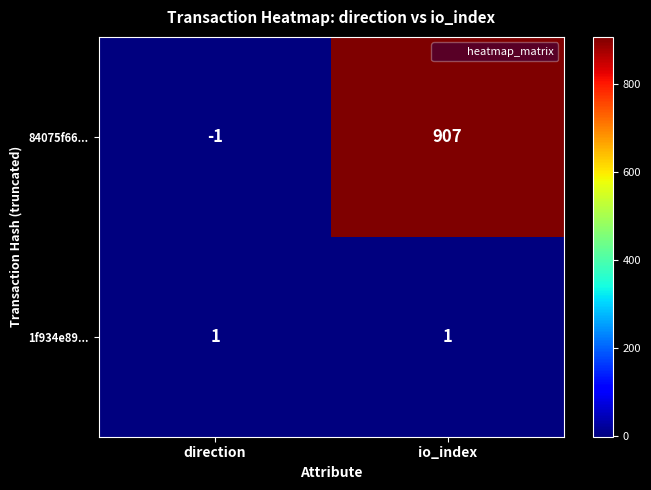

True or false: 1f934e89... has a value of 1 at io_index.

True